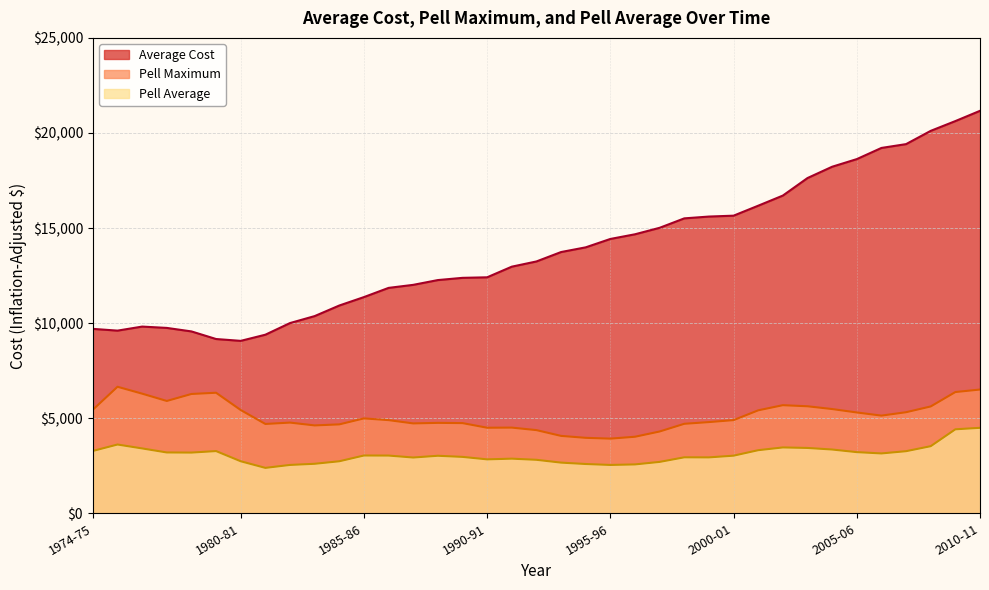

The value of Average Cost at 1980-81 is 9067.2. True or false?

True